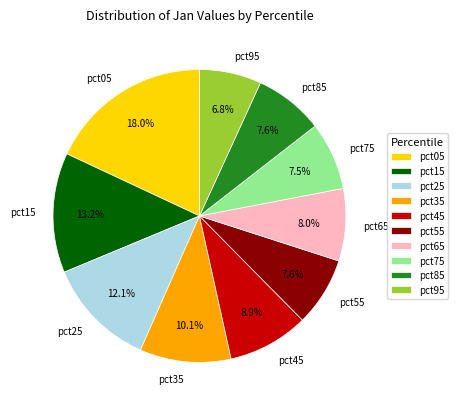

Is pct15 the majority of the pie?

No